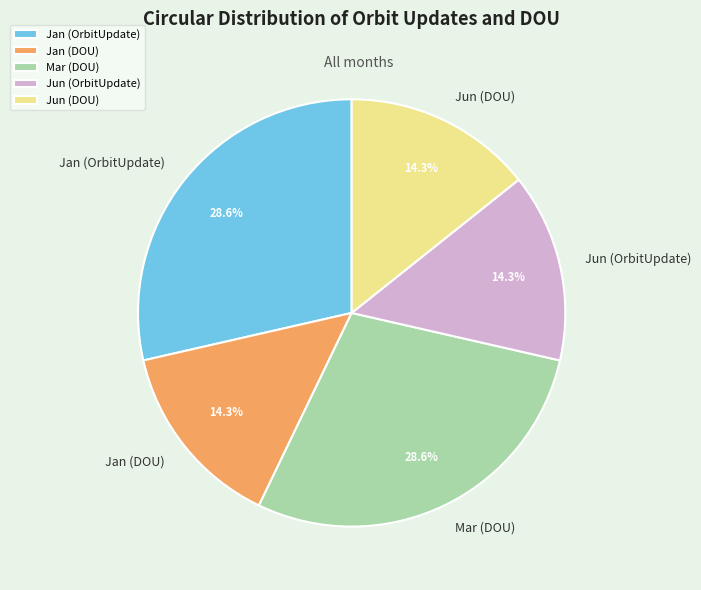

Does Jun (DOU) represent more than half of the total?

No